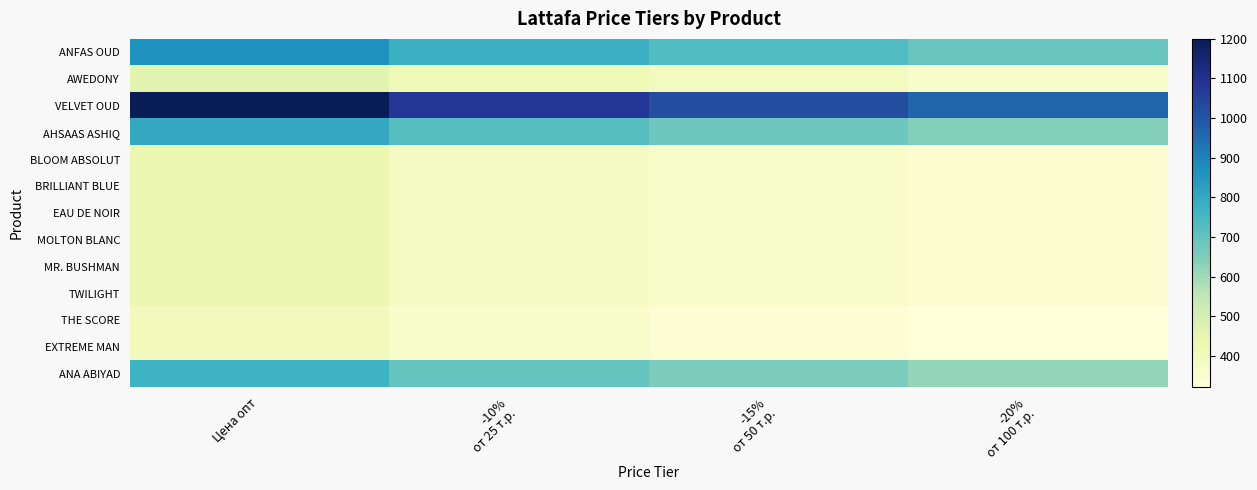

Reading left to right, transcribe all the data shown in this chart.

ANFAS OUD: Цена опт=860.0	-10%
от 25 т.р.=774.0	-15%
от 50 т.р.=731.0	-20%
от 100 т.р.=688.0
AWEDONY: Цена опт=460.0	-10%
от 25 т.р.=414.0	-15%
от 50 т.р.=391.0	-20%
от 100 т.р.=368.0
VELVET OUD: Цена опт=1200.0	-10%
от 25 т.р.=1080.0	-15%
от 50 т.р.=1020.0	-20%
от 100 т.р.=960.0
AHSAAS ASHIQ: Цена опт=800.0	-10%
от 25 т.р.=720.0	-15%
от 50 т.р.=680.0	-20%
от 100 т.р.=640.0
BLOOM ABSOLUT: Цена опт=430.0	-10%
от 25 т.р.=387.0	-15%
от 50 т.р.=365.5	-20%
от 100 т.р.=344.0
BRILLIANT BLUE: Цена опт=430.0	-10%
от 25 т.р.=387.0	-15%
от 50 т.р.=365.5	-20%
от 100 т.р.=344.0
EAU DE NOIR: Цена опт=430.0	-10%
от 25 т.р.=387.0	-15%
от 50 т.р.=365.5	-20%
от 100 т.р.=344.0
MOLTON BLANC: Цена опт=430.0	-10%
от 25 т.р.=387.0	-15%
от 50 т.р.=365.5	-20%
от 100 т.р.=344.0
MR. BUSHMAN: Цена опт=430.0	-10%
от 25 т.р.=387.0	-15%
от 50 т.р.=365.5	-20%
от 100 т.р.=344.0
TWILIGHT: Цена опт=430.0	-10%
от 25 т.р.=387.0	-15%
от 50 т.р.=365.5	-20%
от 100 т.р.=344.0
THE SCORE: Цена опт=400.0	-10%
от 25 т.р.=360.0	-15%
от 50 т.р.=340.0	-20%
от 100 т.р.=320.0
EXTREME MAN: Цена опт=400.0	-10%
от 25 т.р.=360.0	-15%
от 50 т.р.=340.0	-20%
от 100 т.р.=320.0
ANA ABIYAD: Цена опт=770.0	-10%
от 25 т.р.=693.0	-15%
от 50 т.р.=654.5	-20%
от 100 т.р.=616.0